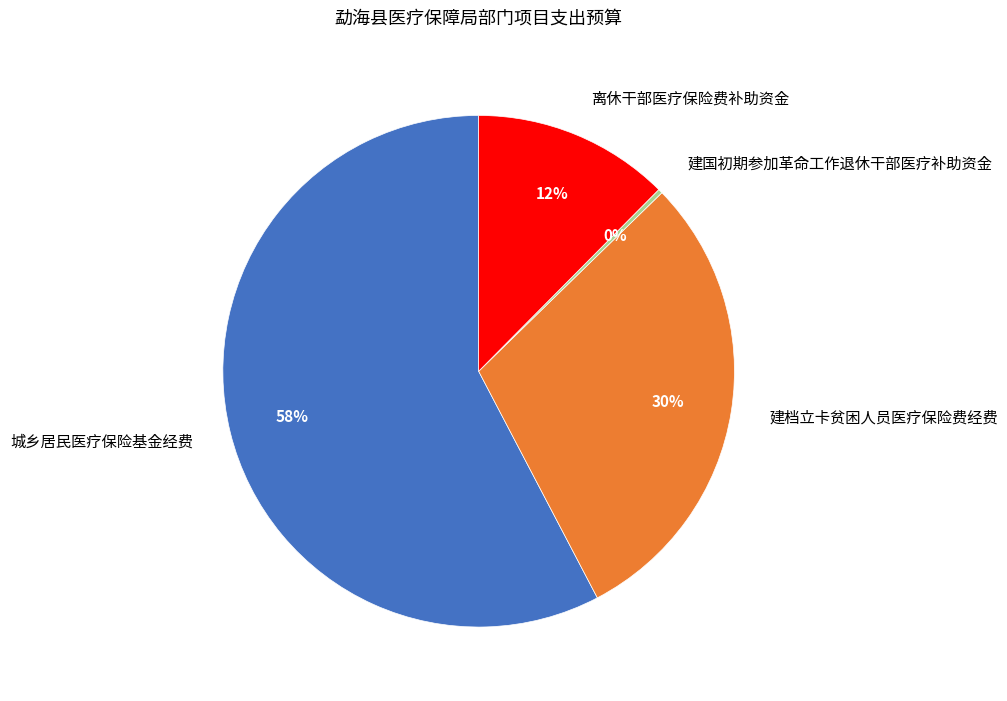

Approximately how many times larger is the value at 建档立卡贫困人员医疗保险费经费 compared to 城乡居民医疗保险基金经费?

0.5